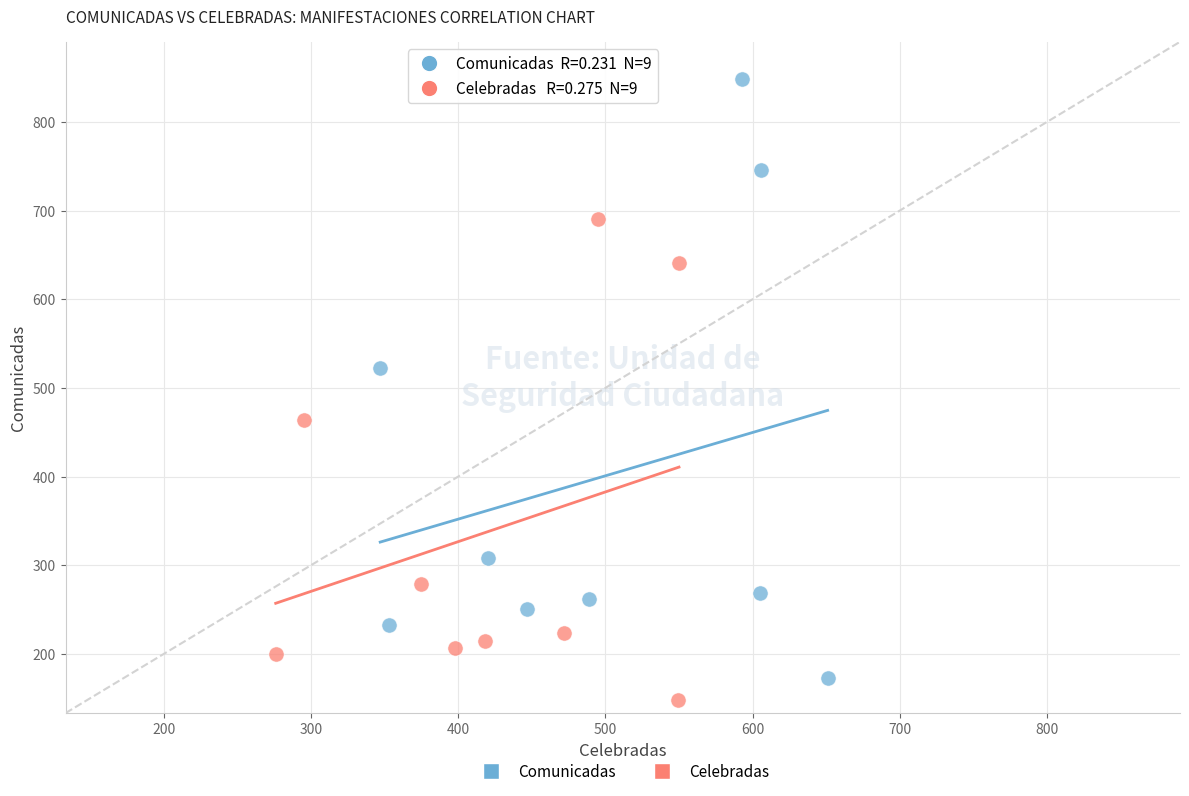

Which series reaches the maximum Y coordinate?

Comunicadas